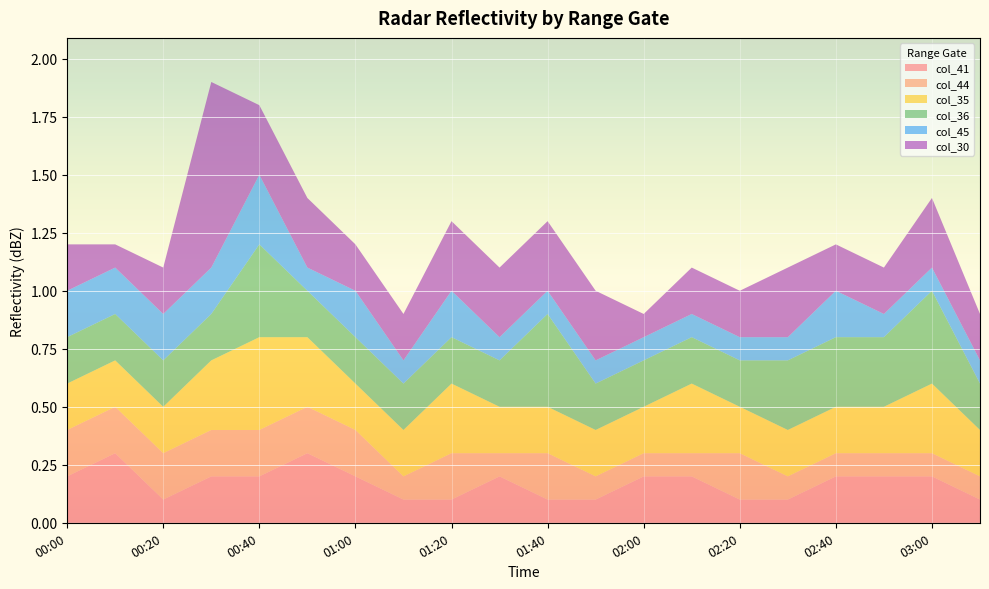

Which series has the largest total across all categories?

col_30